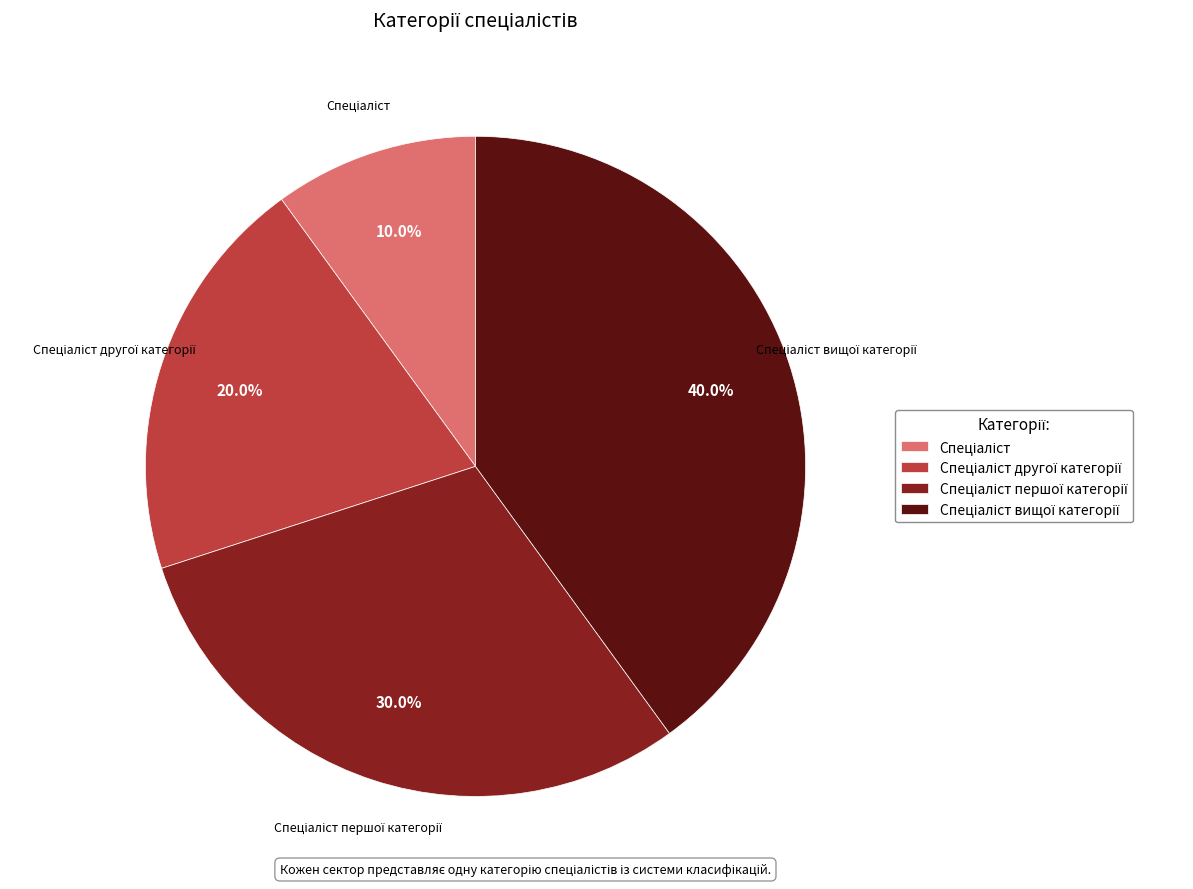

Is there a majority slice in this chart?

No